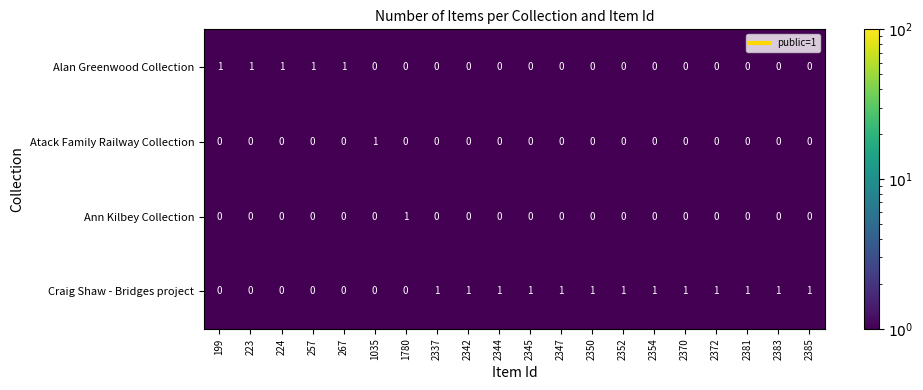

The value of Atack Family Railway Collection at 2370 is 0. True or false?

True